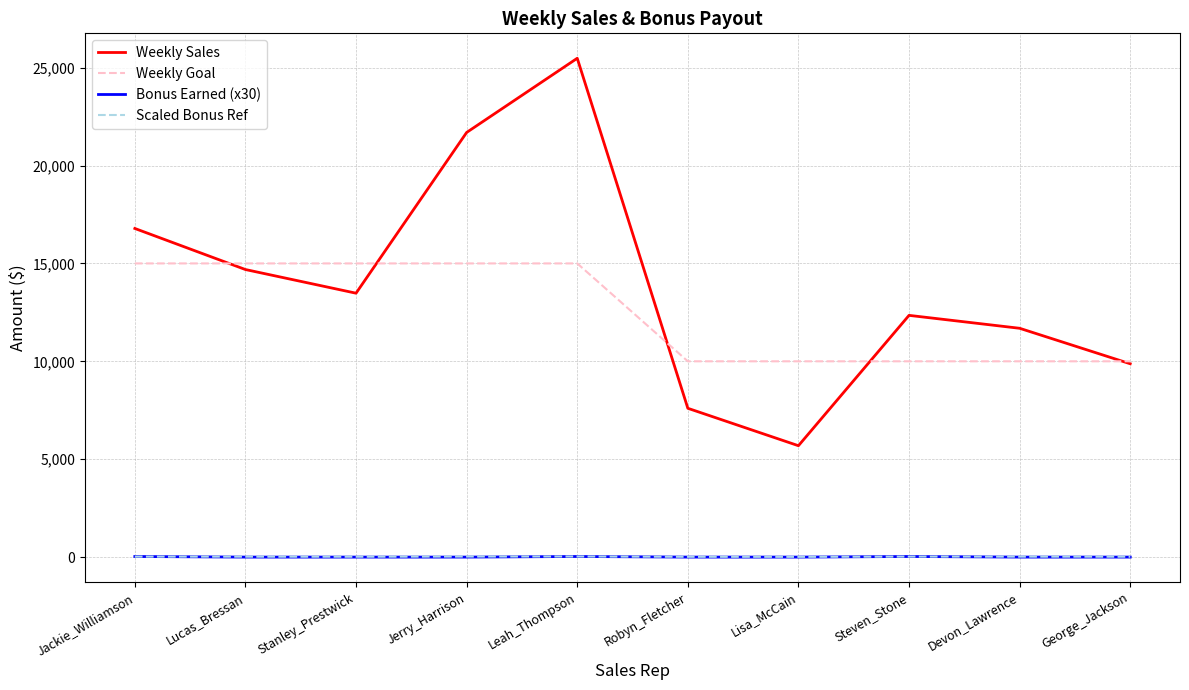

How many series are shown in this chart?

4